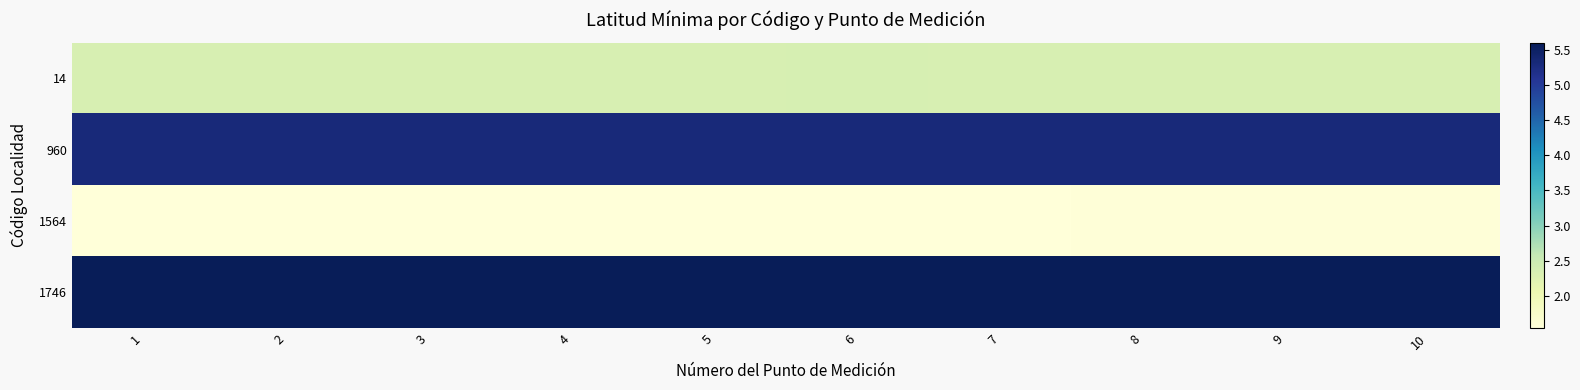

Which series has the largest total across all categories?

1746